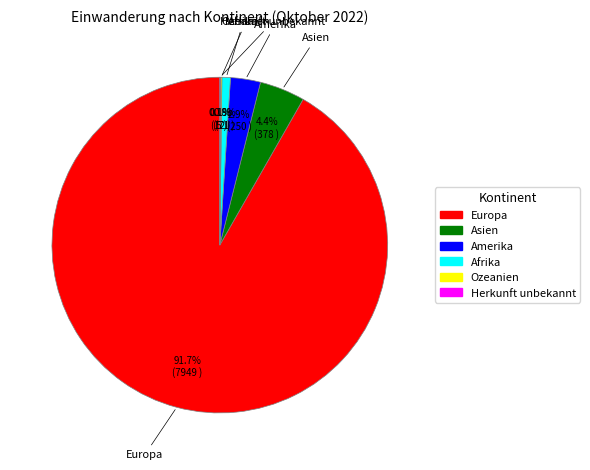

Which category has the biggest portion of the pie?

Europa